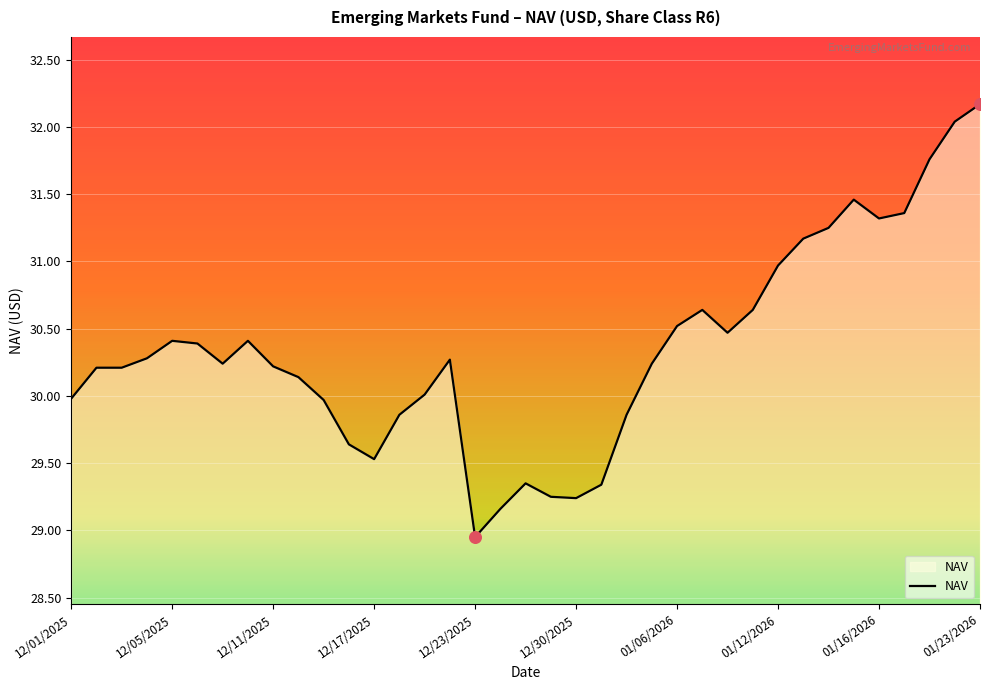

What is the maximum value shown in the chart?

32.2